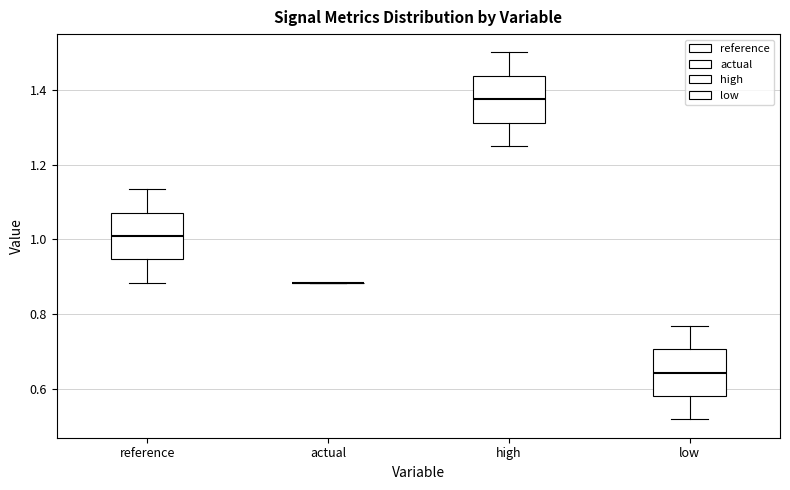

Reading left to right, transcribe this box plot: for each box, give where its median line is, the range the box spans, and where its two whiskers end, as read against the y-axis. The values are not printed on the chart, so give them approximately, as read against the axis.

reference: median 1.00, box 0.94 to 1.08, whiskers 0.88 to 1.14
actual: box collapsed to a line at 0.88, whiskers 0.88 to 0.88
high: median 1.38, box 1.32 to 1.44, whiskers 1.24 to 1.50
low: median 0.64, box 0.58 to 0.70, whiskers 0.52 to 0.76